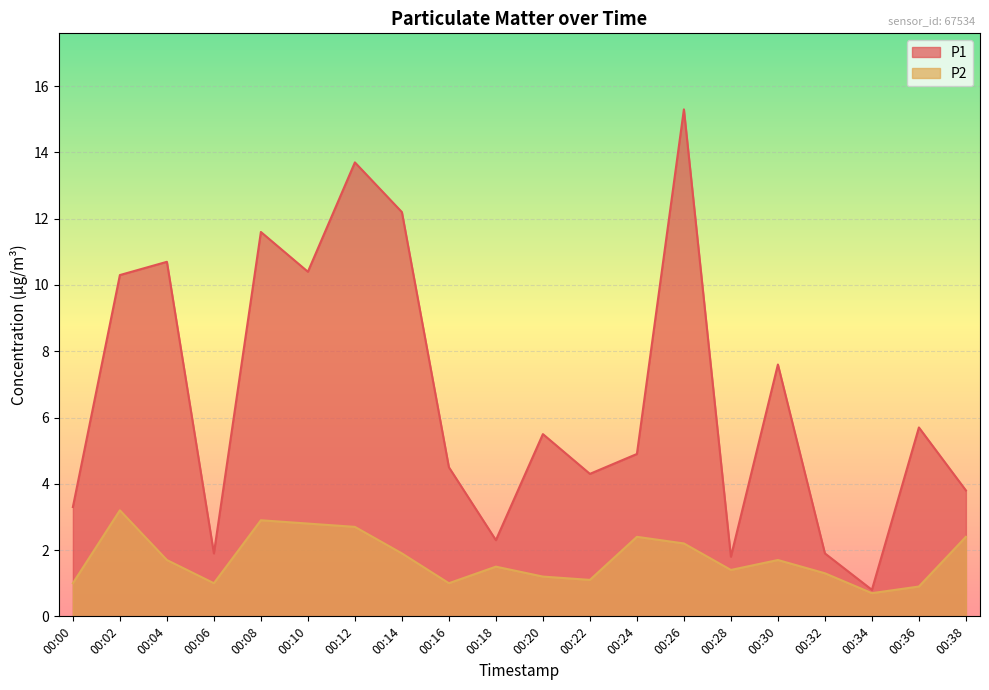

In P1, how many points are higher than both neighbors (excluding endpoints)?

7